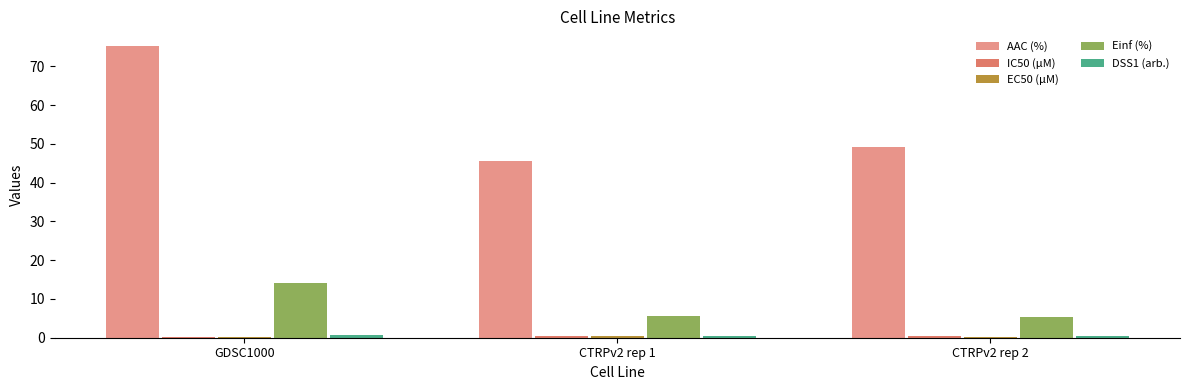

What is the maximum value shown in the chart?

75.2